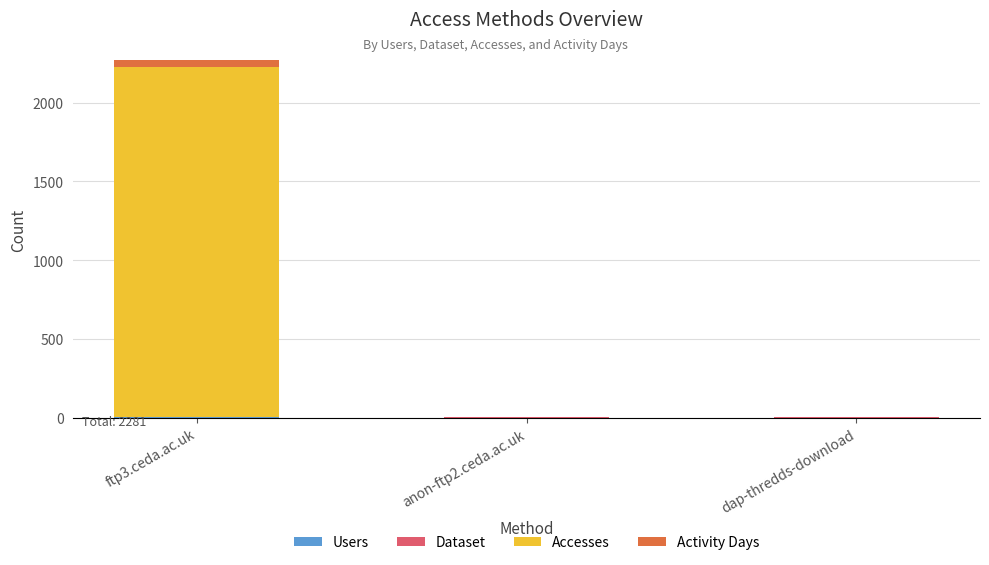

At which category is the sum across all series the highest?

ftp3.ceda.ac.uk